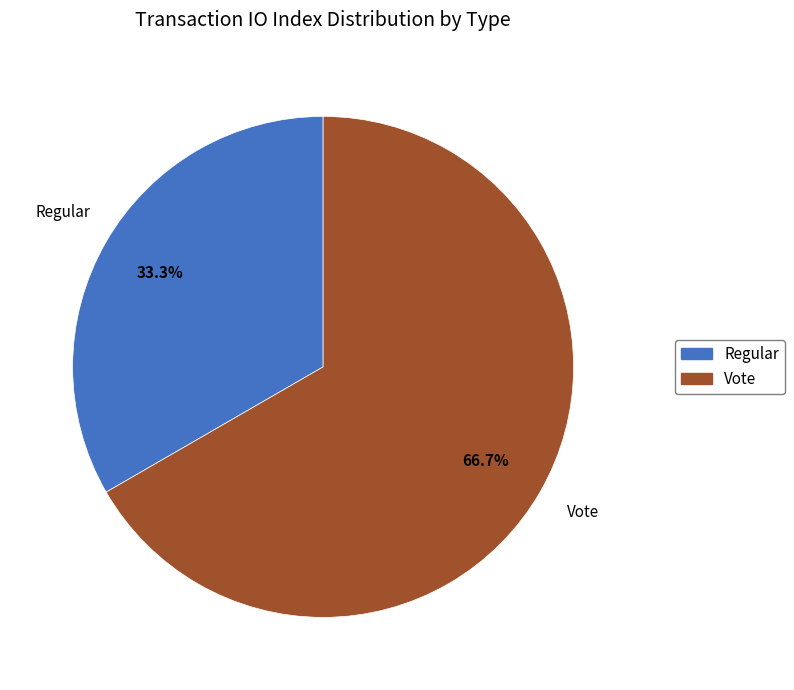

Between Vote and Regular, which is larger?

Vote